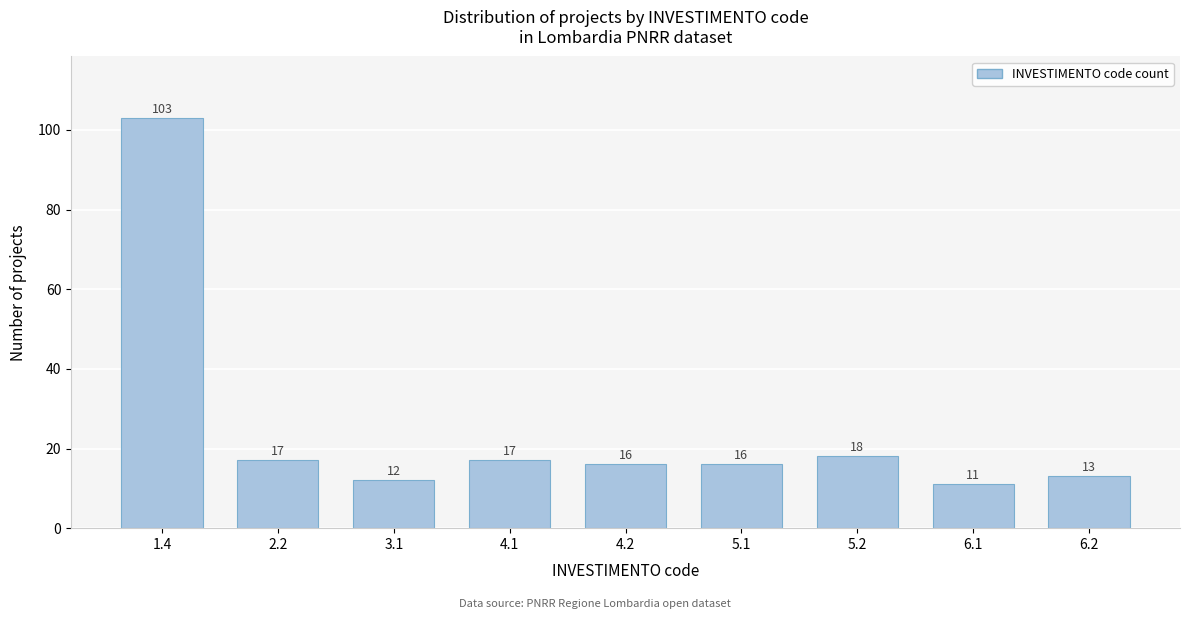

Reading left to right, what are all the values shown in this chart?

1.4=103	2.2=17	3.1=12	4.1=17	4.2=16	5.1=16	5.2=18	6.1=11	6.2=13